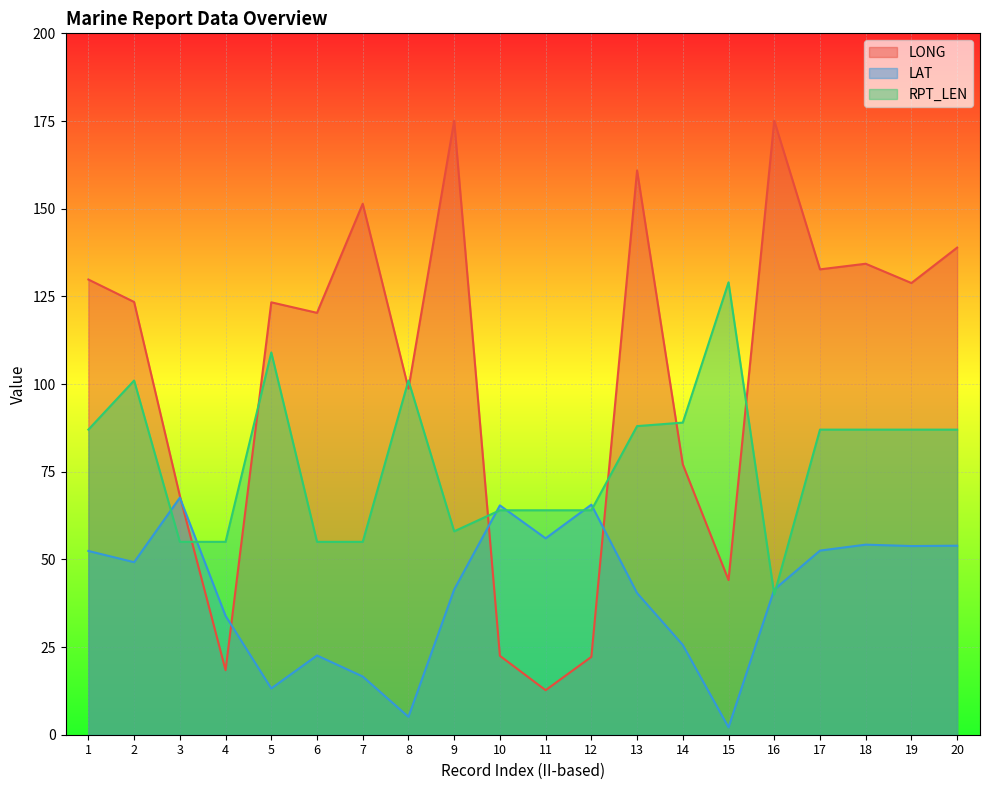

Which series has the largest total across all categories?

LONG